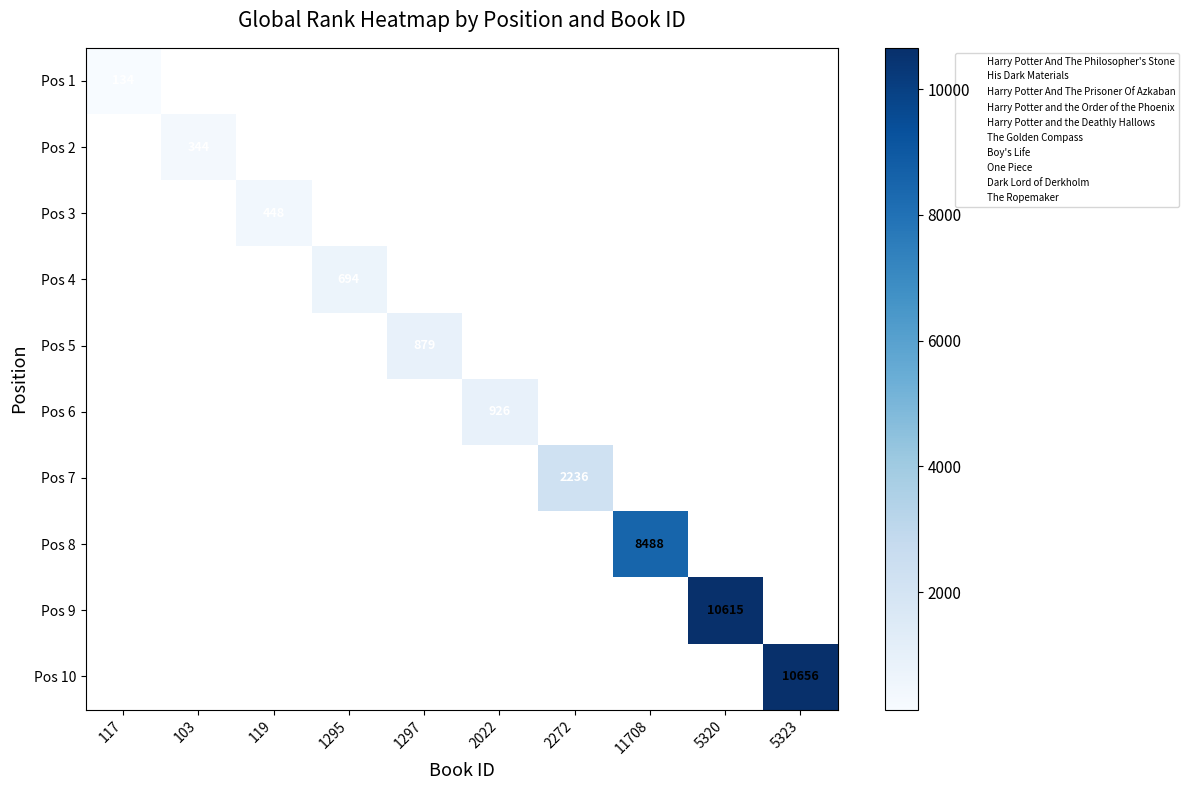

At how many categories does at least one series exceed 2701?

3